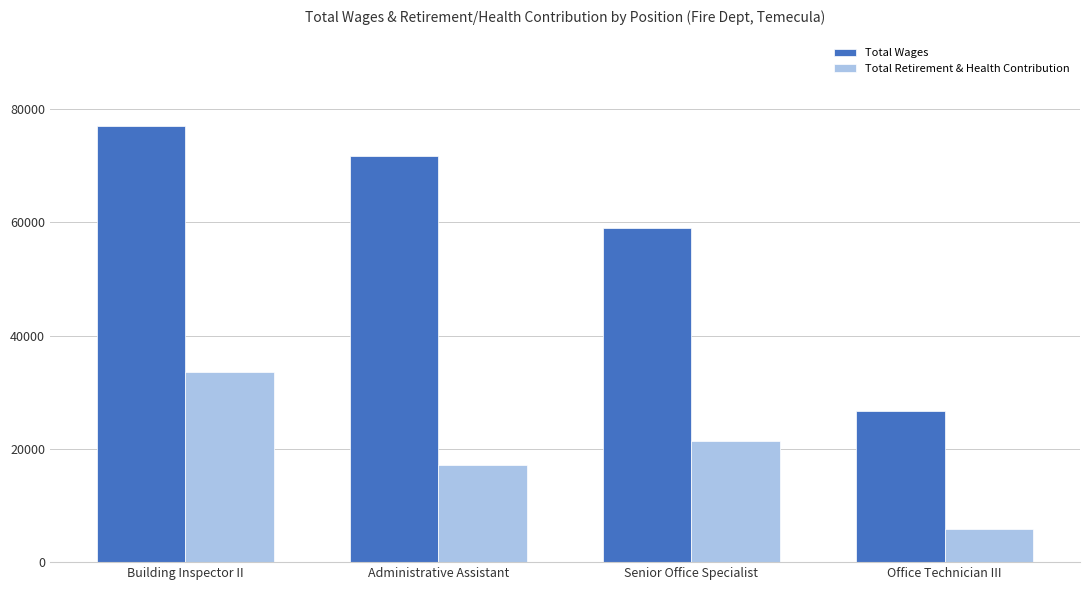

What are all the series names shown in the legend?

Total Wages, Total Retirement & Health Contribution